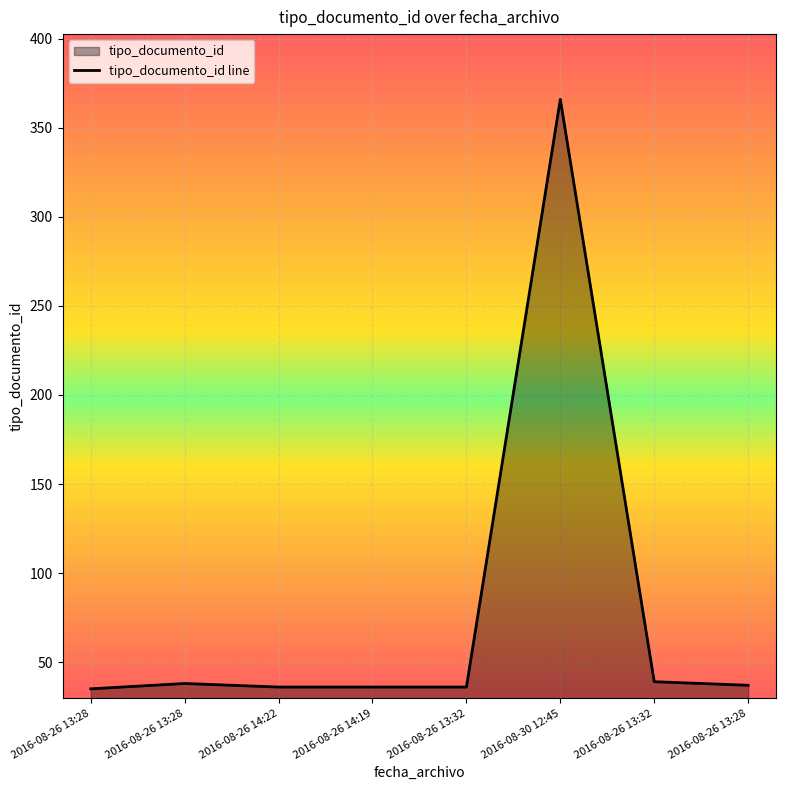

At which category does the chart reach its minimum across all series?

2016-08-26 13:28